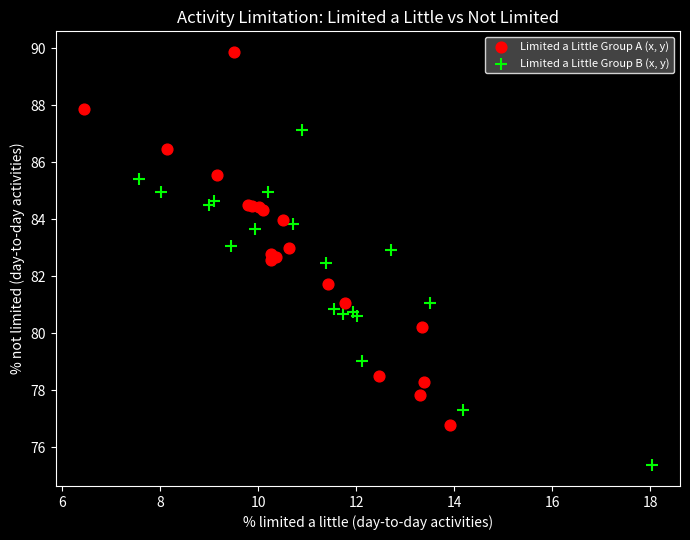

Which series has the widest spread of Y values?

Limited a Little Group A (x, y)